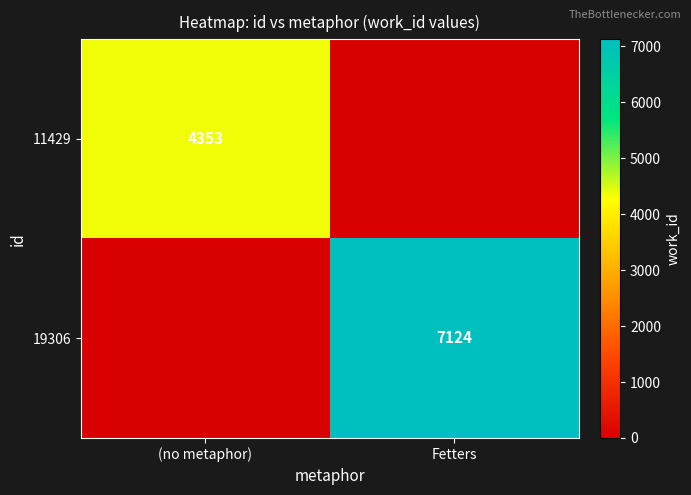

True or false: 19306 has a value of 11309 at Fetters.

False